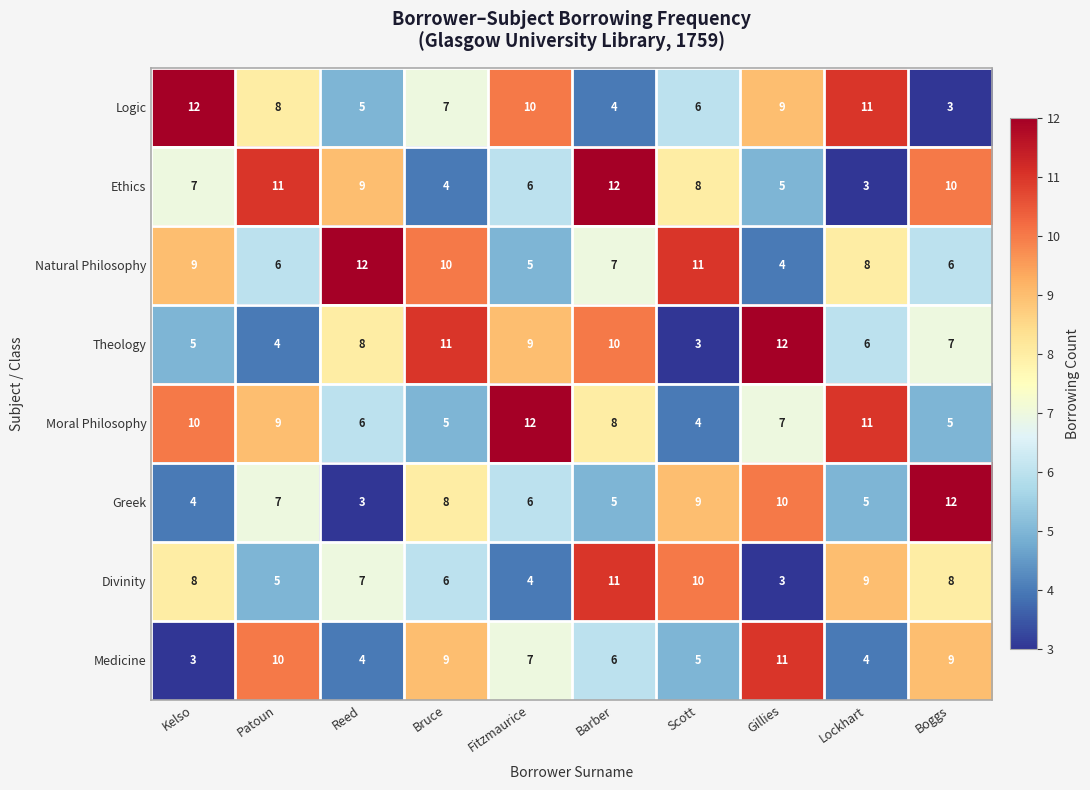

Is it true that Ethics equals 3 at Lockhart?

True